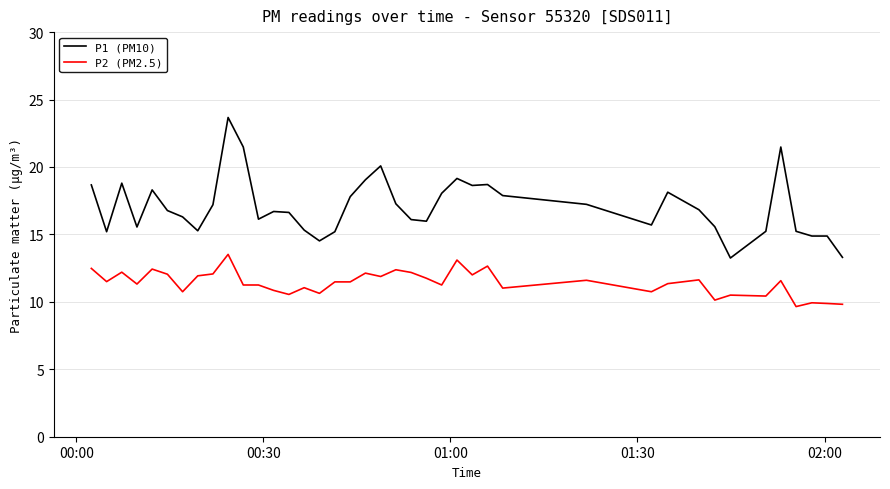

Which series has the largest total across all categories?

P1 (PM10)